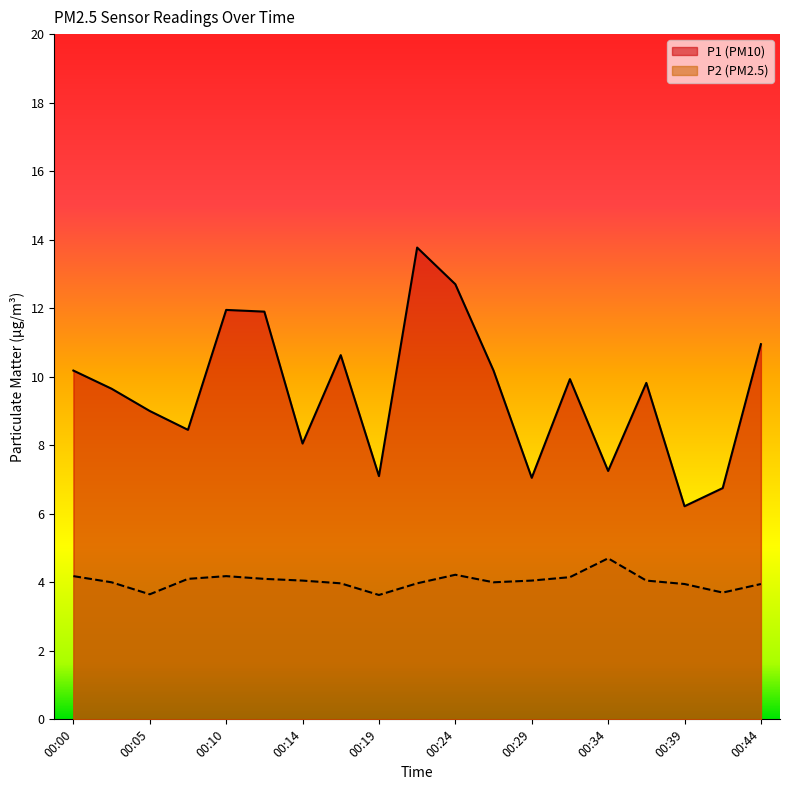

What is the difference between the second highest and second lowest values in the P1 series?

5.9